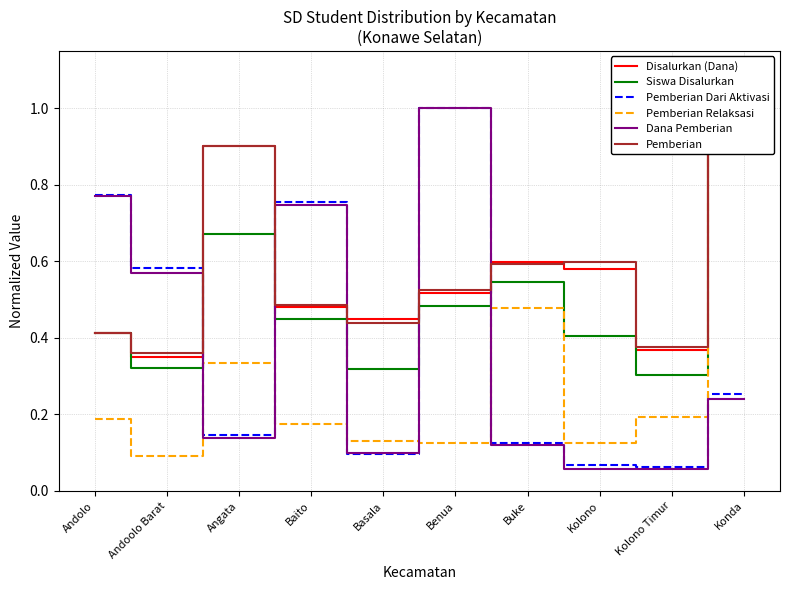

At which category is the sum across all series the highest?

Konda